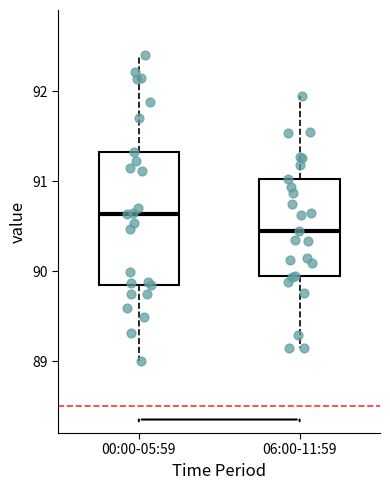

Which box's median line is the highest?

00:00-05:59